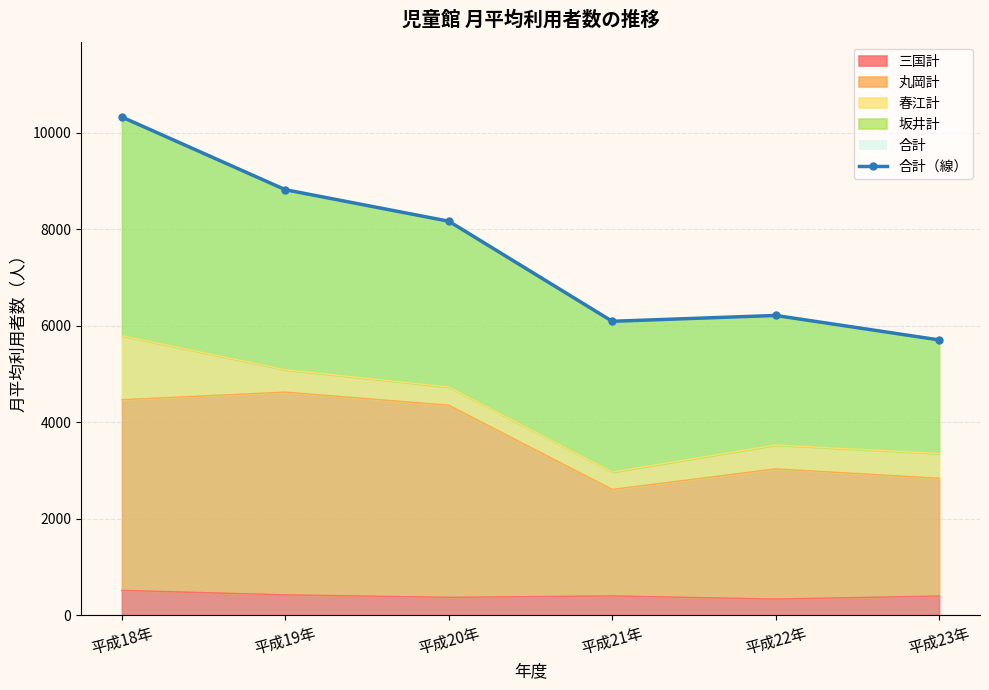

What is the label of the 6th point from the left?

平成23年